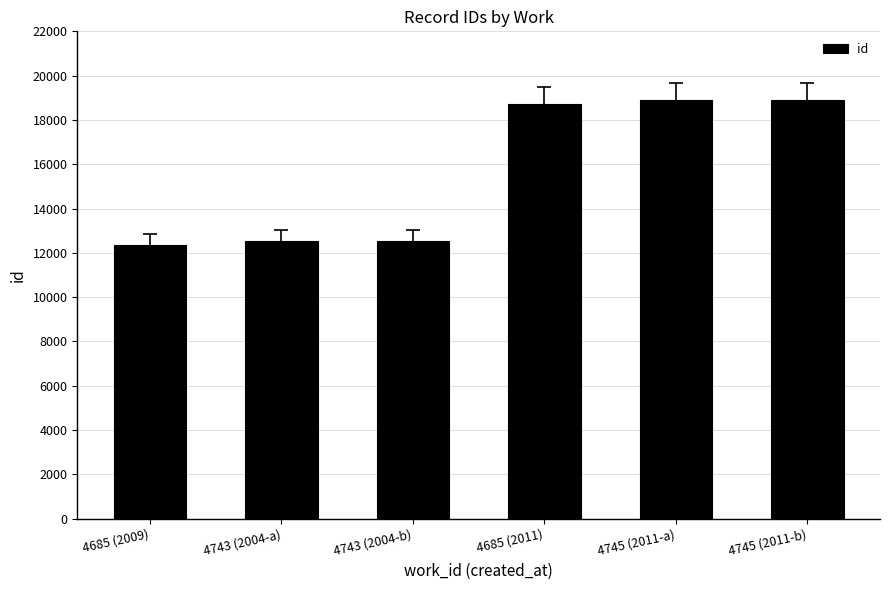

What is the average value?

15667